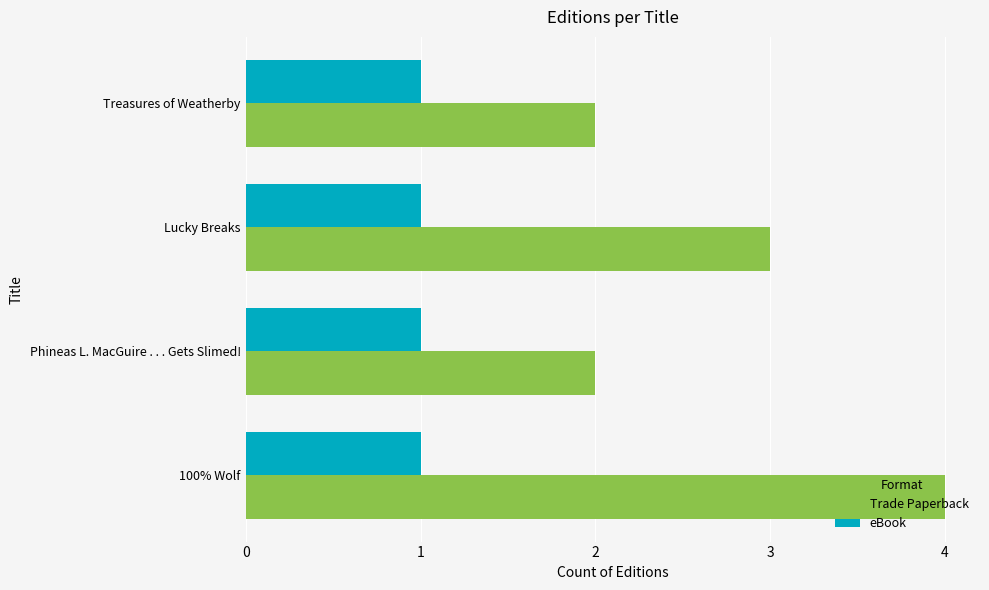

Which series has the largest total across all categories?

Trade Paperback